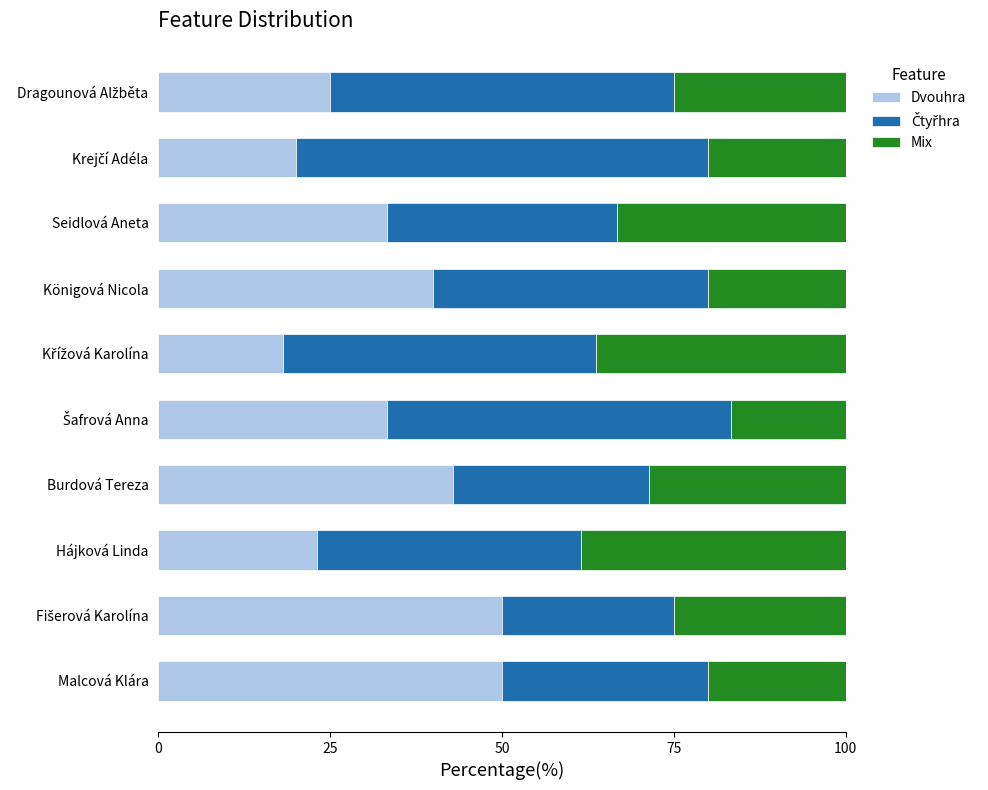

What is the difference between the maximum and minimum values in the Dvouhra series?

31.8